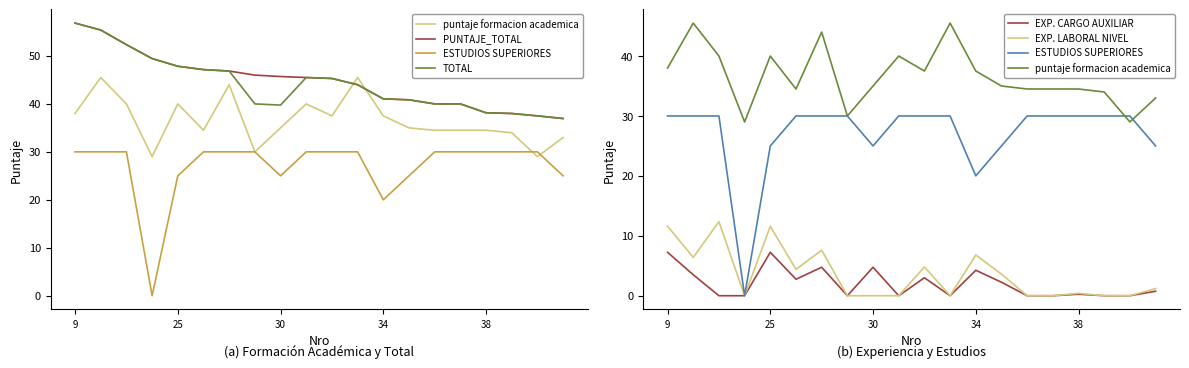

In ESTUDIOS SUPERIORES, how many points are lower than both neighbors (excluding endpoints)?

3